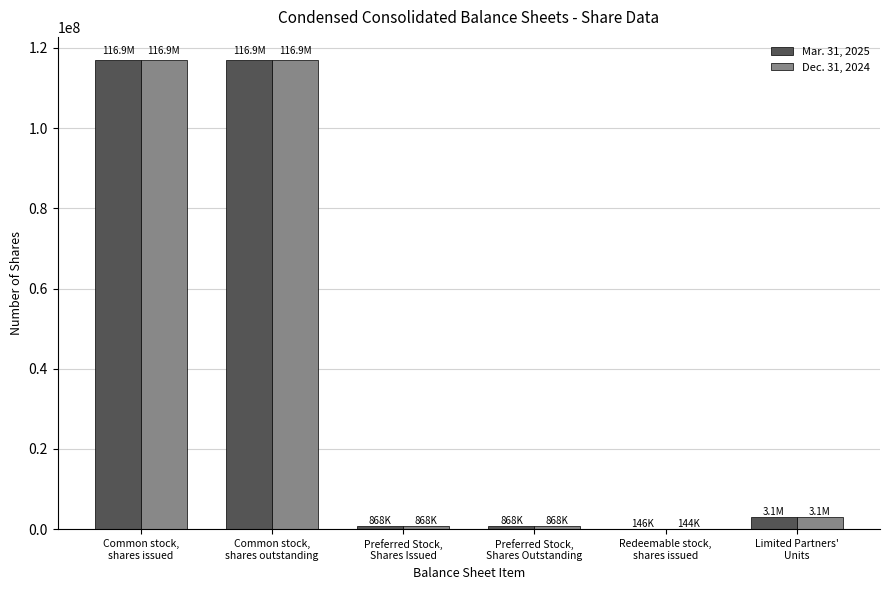

Which series has the largest range (max minus min)?

Mar. 31, 2025